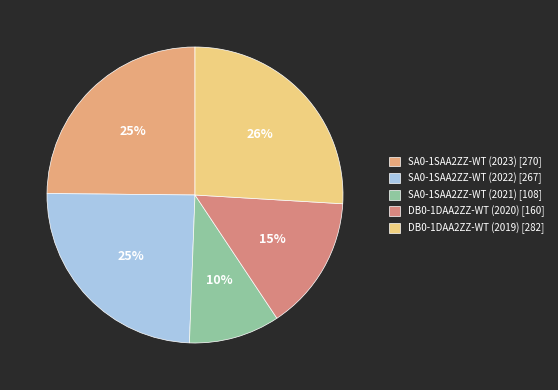

How much of the chart is everything except SA0-1SAA2ZZ-WT (2021)?

90.1%